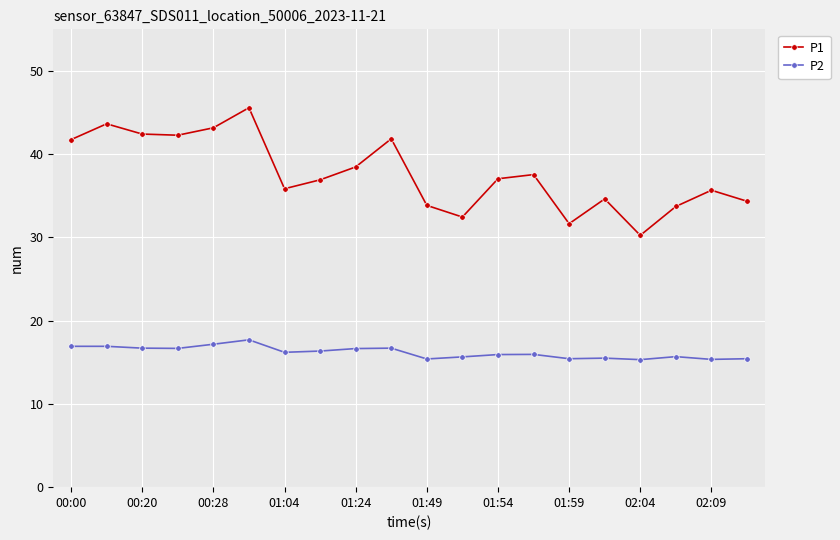

What is the difference between the second highest and second lowest values in the P1 series?

12.0